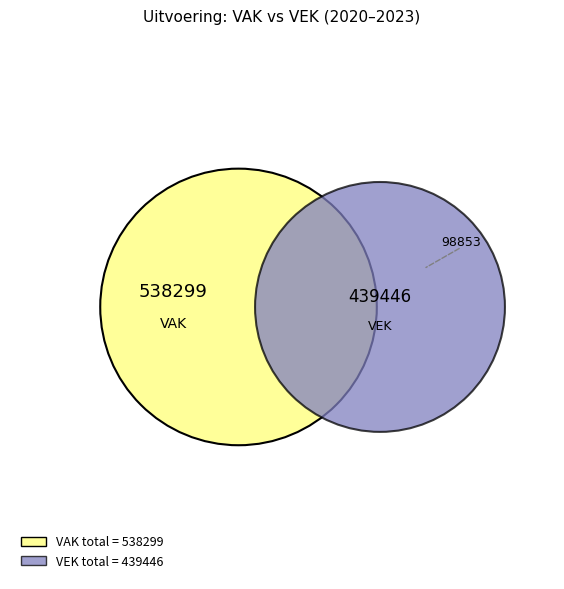

Is 10 the majority of the pie?

No